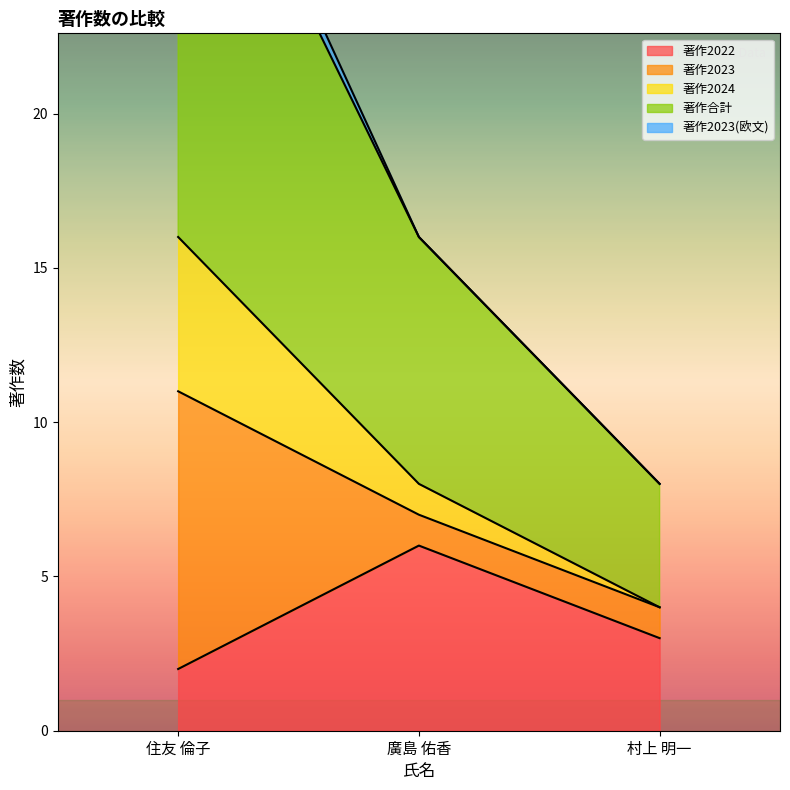

At which label is 著作2022 closest to 4?

村上 明一